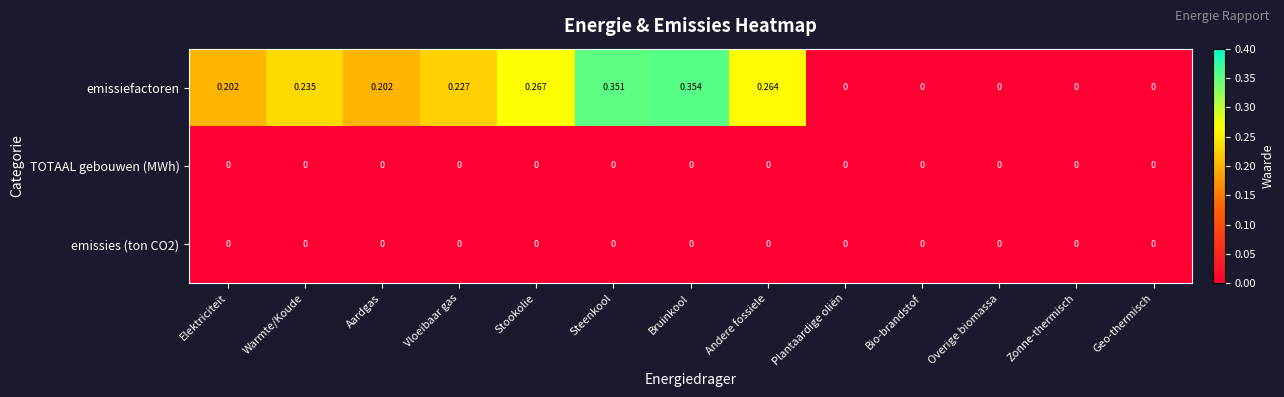

Which series has the widest spread of values?

emissiefactoren